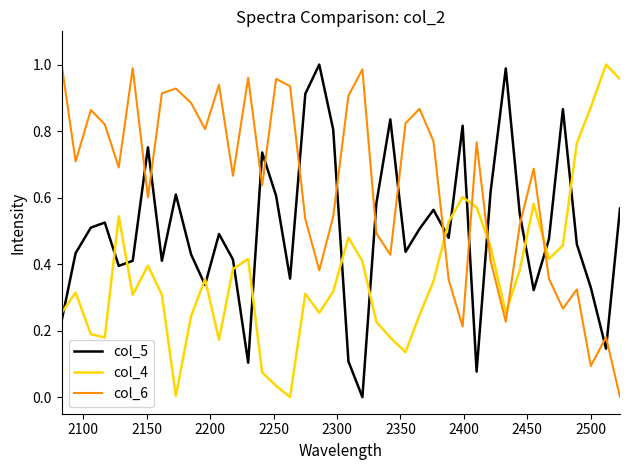

List the series in order of their overall mean, highest first.

col_6, col_5, col_4